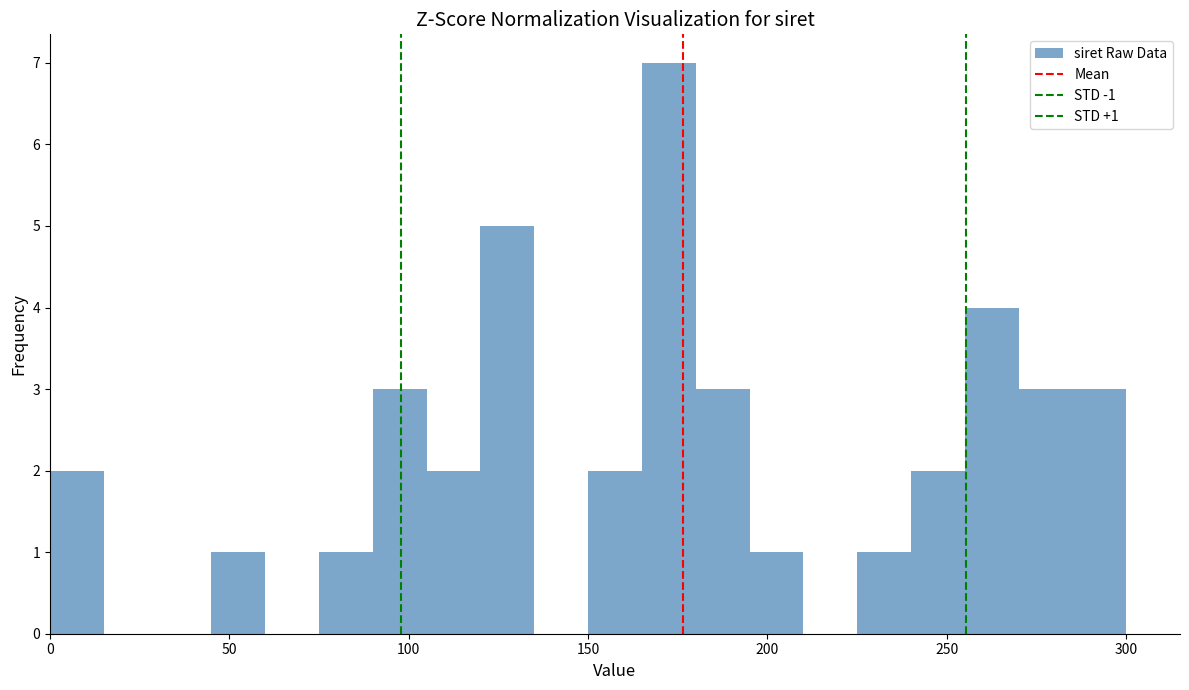

Around what value on the x-axis is the tallest bar? Give the approximate position of its centre, as read against the axis.

175